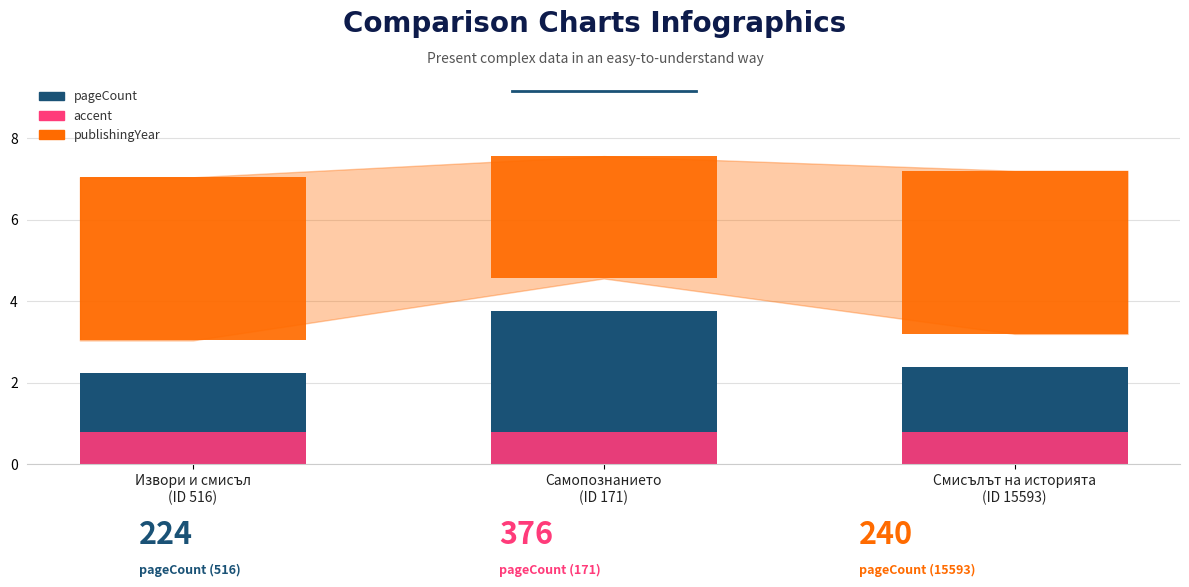

True or false: accent has a value of 0.5 at Смисълът на историята
(ID 15593).

False